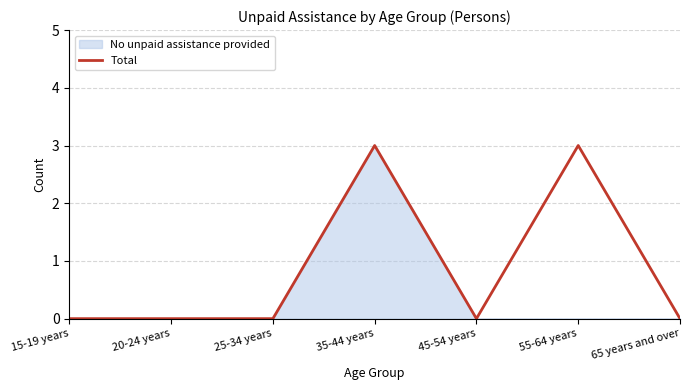

The value at 25-34 years is 1. True or false?

False